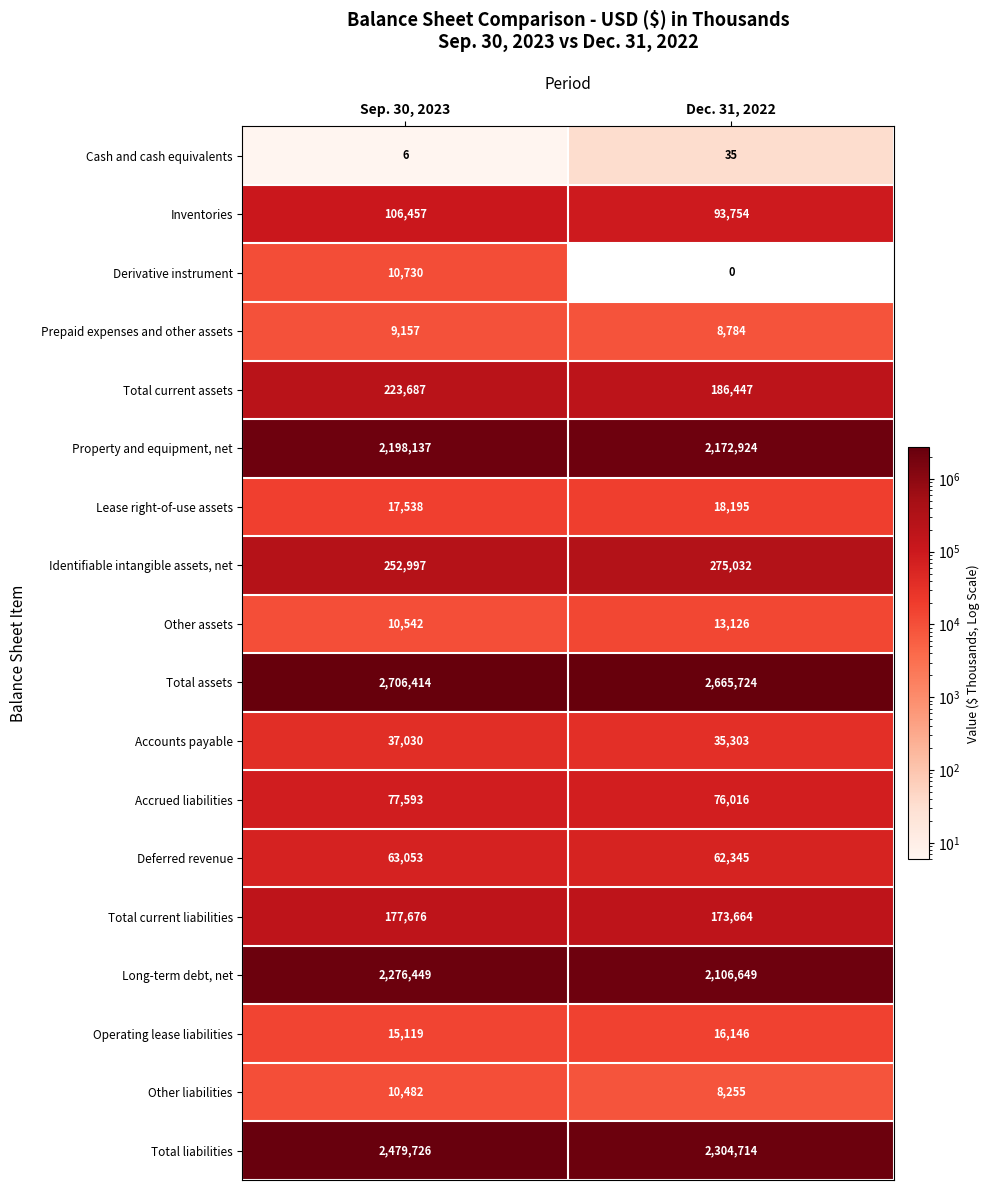

What is the total value across all series at Sep. 30, 2023?

10672793